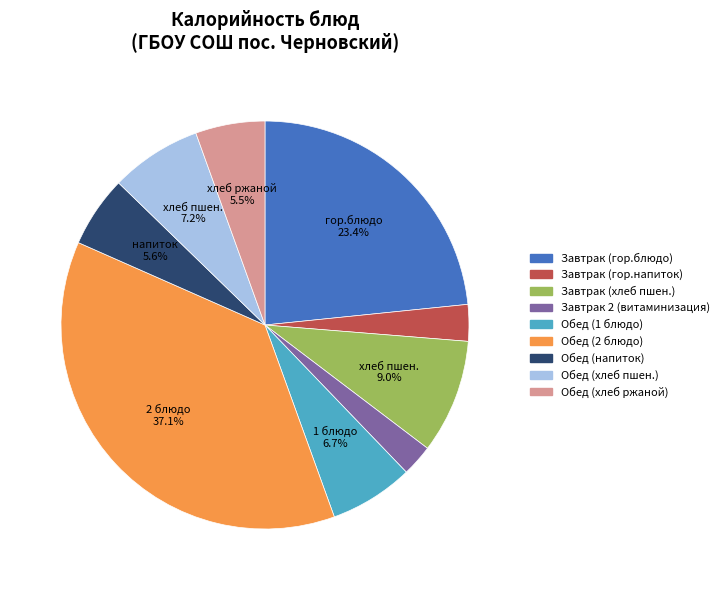

Do Завтрак (хлеб пшен.) and Завтрак 2 (витаминизация) together represent more than half of the pie?

No